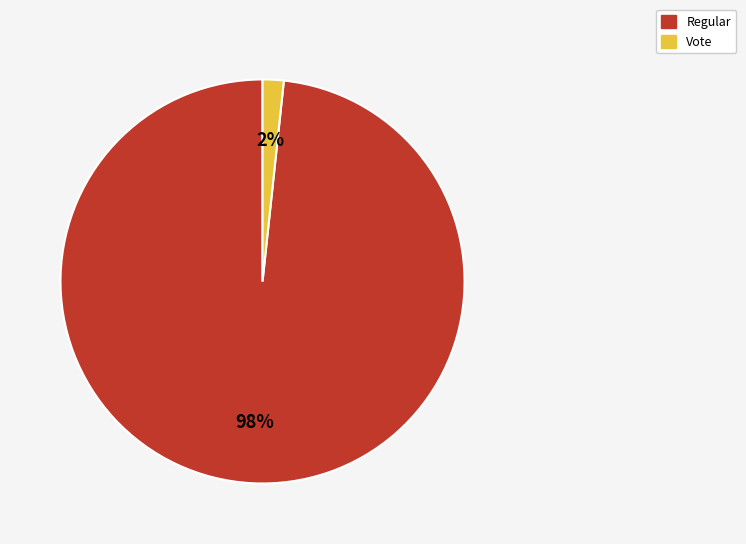

True or false: Regular accounts for 98% of the total.

True